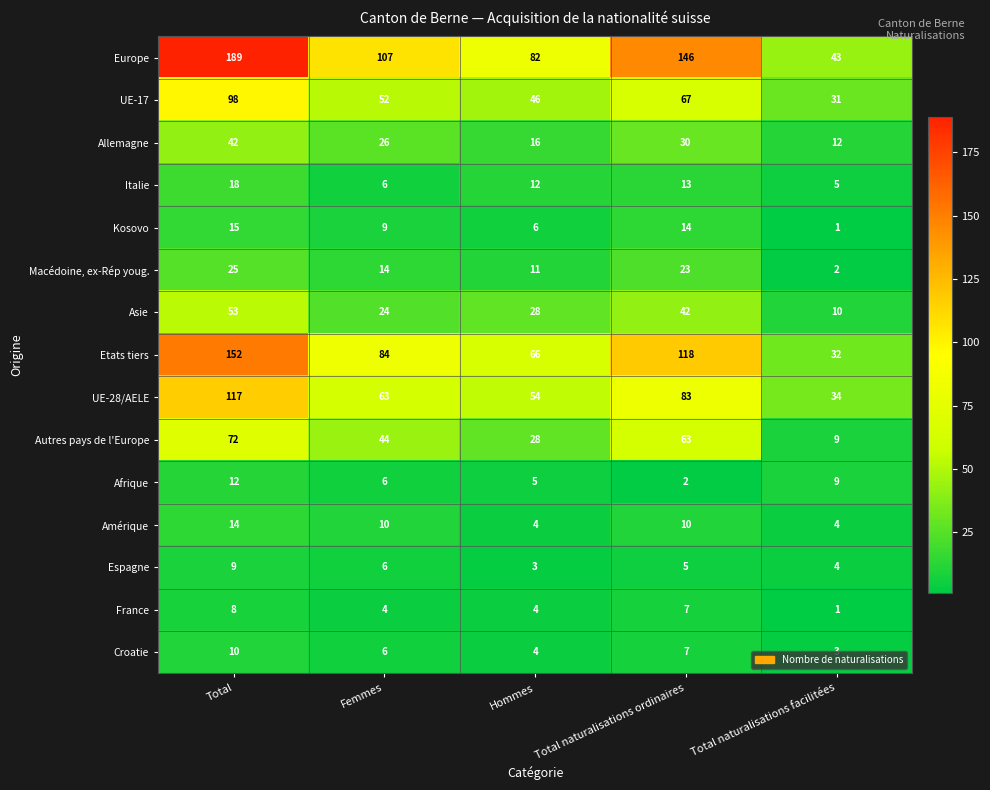

List the series in order of their peak value, lowest first.

France, Espagne, Croatie, Afrique, Amérique, Kosovo, Italie, Macédoine, ex-Rép youg., Allemagne, Asie, Autres pays de l'Europe, UE-17, UE-28/AELE, Etats tiers, Europe